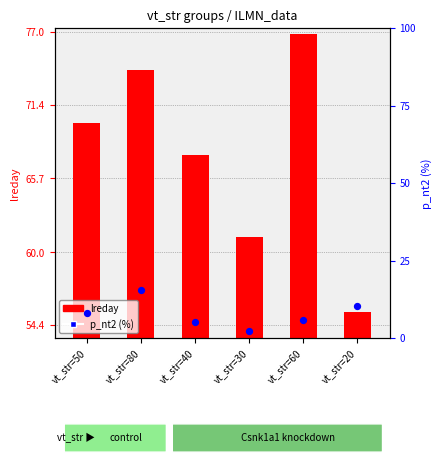

Which series contains the highest Y value?

lreday